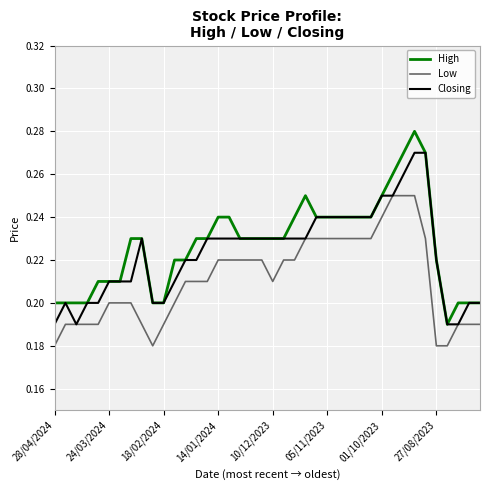

List the series in order of their peak value, lowest first.

Low, Closing, High